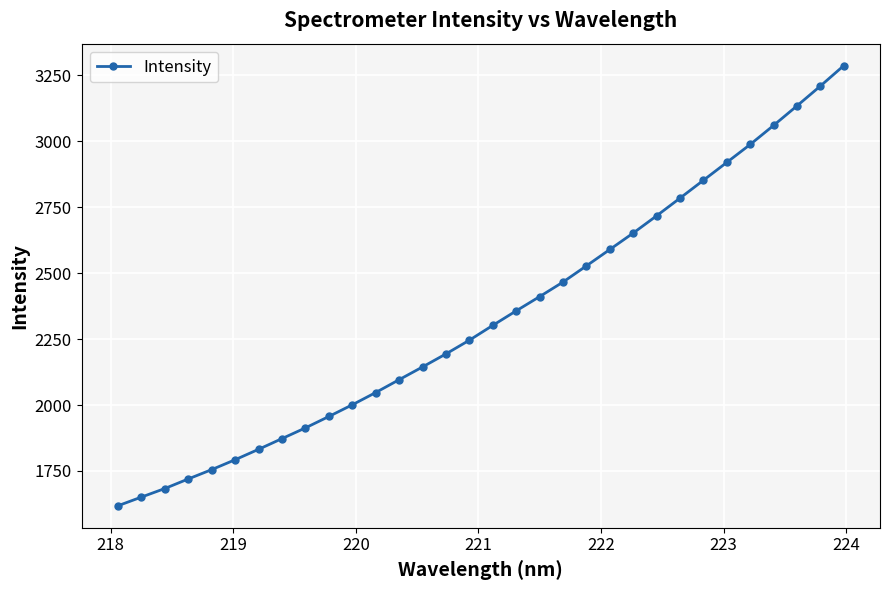

What is the smallest value displayed?

1618.3